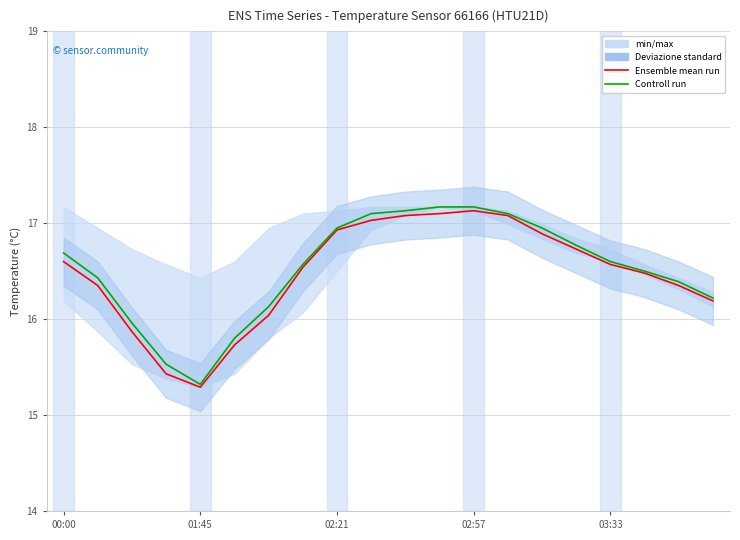

What value does the Ensemble mean run series have at 18?

16.4